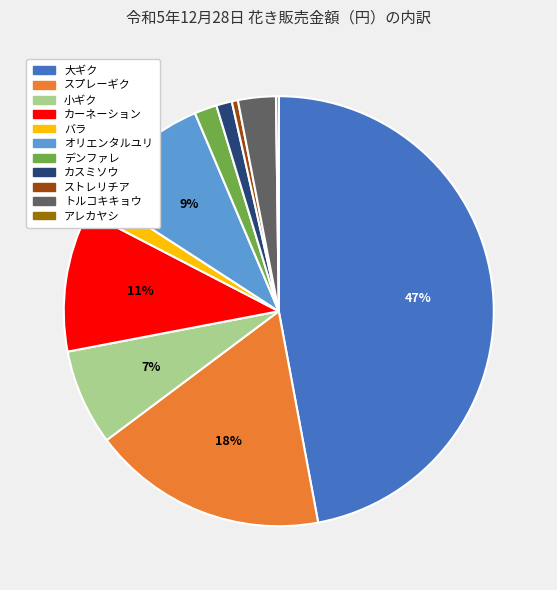

To the nearest percent, what portion does バラ represent?

2%